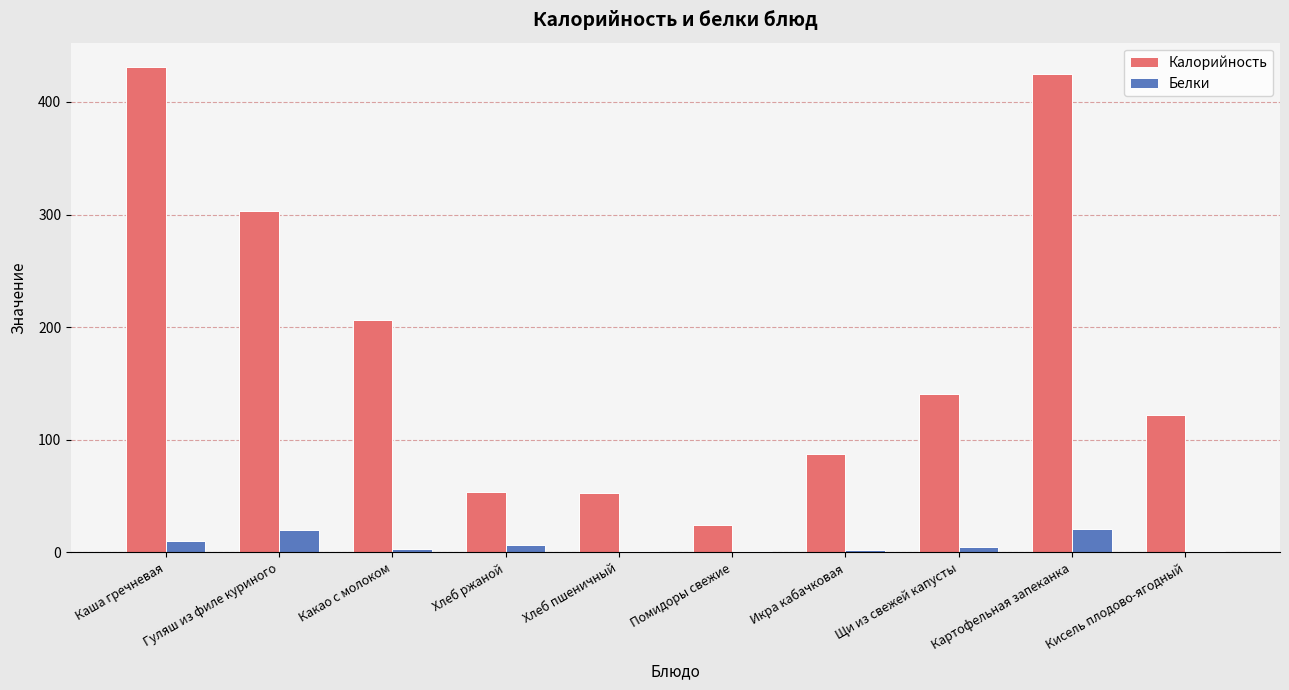

Which series changed the most between Гуляш из филе куриного and Хлеб ржаной?

Калорийность